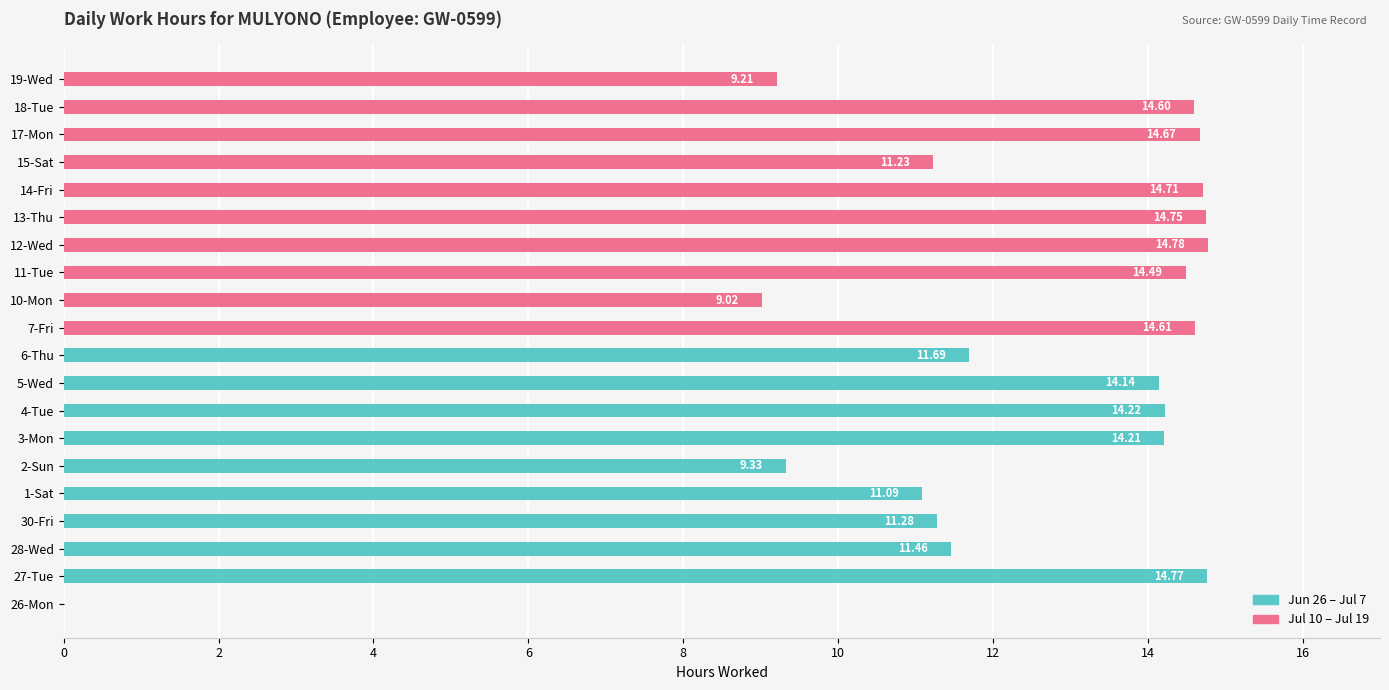

How many data points in Jul 10 – Jul 19 are less than 14?

3